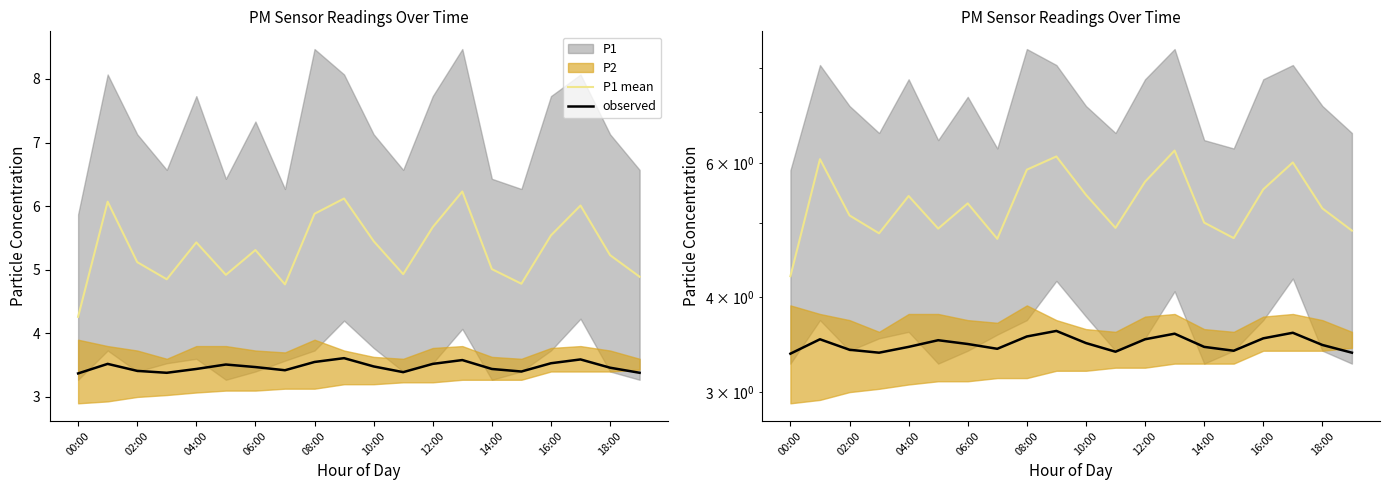

Does the chart have visible grid lines?

No